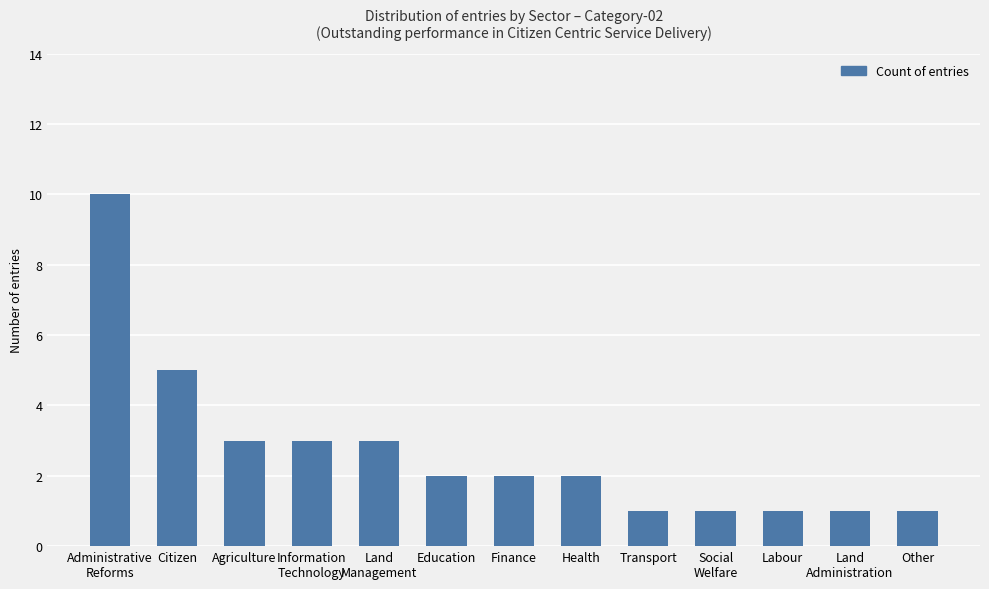

What is the minimum value shown in the chart?

1